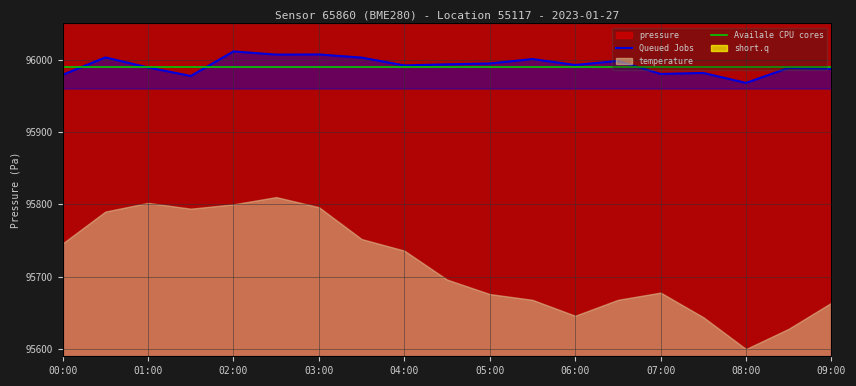

The Queued Jobs series shows 95981.6 at 15. True or false?

True